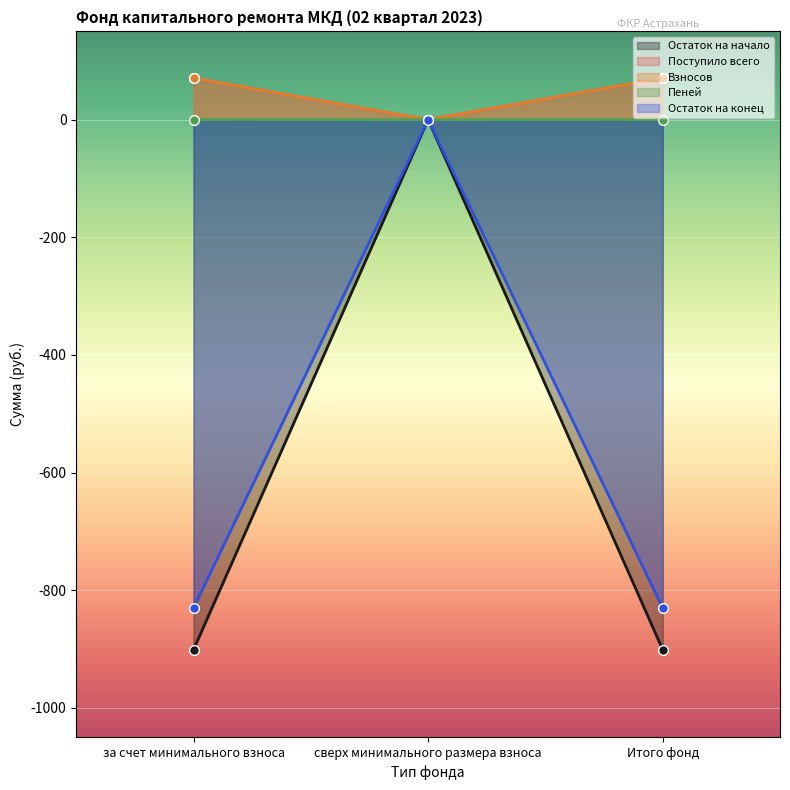

Reading left to right, list all the values displayed in this chart.

Остаток на начало: за счет минимального взноса=0.1	сверх минимального размера взноса=0.0	Итого фонд=0.1
Поступило всего: за счет минимального взноса=70.7	сверх минимального размера взноса=0.0	Итого фонд=70.7
Взносов: за счет минимального взноса=70.8	сверх минимального размера взноса=0.0	Итого фонд=70.8
Пеней: за счет минимального взноса=-901.2	сверх минимального размера взноса=0.0	Итого фонд=-901.2
Остаток на конец: за счет минимального взноса=-830.4	сверх минимального размера взноса=0.0	Итого фонд=-830.4